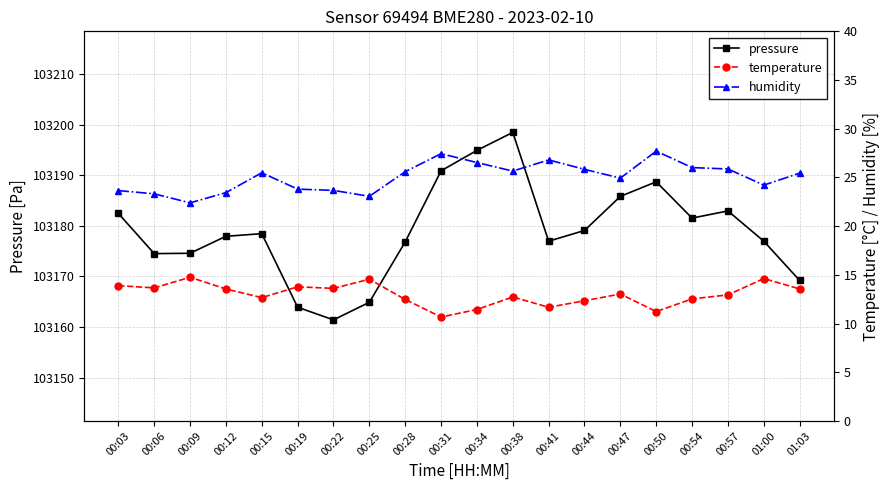

What is the difference between the second highest and minimum values in the pressure series?

33.5